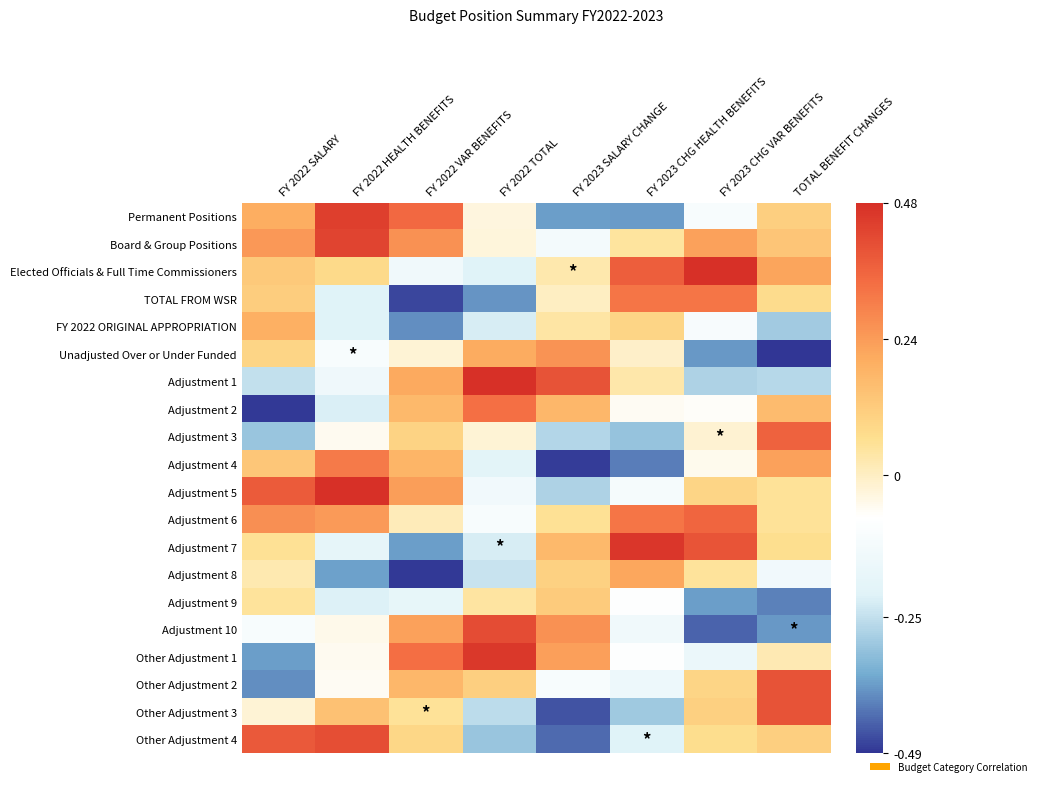

Reading right to left, list all the values displayed in this chart.

Permanent Positions: TOTAL BENEFIT CHANGES=0.1	FY 2023 CHG VAR BENEFITS=-0.1	FY 2023 CHG HEALTH BENEFITS=-0.4	FY 2023 SALARY CHANGE=-0.4	FY 2022 TOTAL=-0.0	FY 2022 VAR BENEFITS=0.4	FY 2022 HEALTH BENEFITS=0.4	FY 2022 SALARY=0.2
Board & Group Positions: TOTAL BENEFIT CHANGES=0.1	FY 2023 CHG VAR BENEFITS=0.2	FY 2023 CHG HEALTH BENEFITS=0.0	FY 2023 SALARY CHANGE=-0.1	FY 2022 TOTAL=-0.0	FY 2022 VAR BENEFITS=0.3	FY 2022 HEALTH BENEFITS=0.4	FY 2022 SALARY=0.2
Elected Officials & Full Time Commissioners: TOTAL BENEFIT CHANGES=0.2	FY 2023 CHG VAR BENEFITS=0.5	FY 2023 CHG HEALTH BENEFITS=0.4	FY 2023 SALARY CHANGE=0.0	FY 2022 TOTAL=-0.2	FY 2022 VAR BENEFITS=-0.1	FY 2022 HEALTH BENEFITS=0.1	FY 2022 SALARY=0.1
TOTAL FROM WSR: TOTAL BENEFIT CHANGES=0.1	FY 2023 CHG VAR BENEFITS=0.3	FY 2023 CHG HEALTH BENEFITS=0.3	FY 2023 SALARY CHANGE=-0.0	FY 2022 TOTAL=-0.4	FY 2022 VAR BENEFITS=-0.5	FY 2022 HEALTH BENEFITS=-0.2	FY 2022 SALARY=0.1
FY 2022 ORIGINAL APPROPRIATION: TOTAL BENEFIT CHANGES=-0.3	FY 2023 CHG VAR BENEFITS=-0.1	FY 2023 CHG HEALTH BENEFITS=0.1	FY 2023 SALARY CHANGE=0.0	FY 2022 TOTAL=-0.2	FY 2022 VAR BENEFITS=-0.4	FY 2022 HEALTH BENEFITS=-0.2	FY 2022 SALARY=0.2
Unadjusted Over or Under Funded: TOTAL BENEFIT CHANGES=-0.5	FY 2023 CHG VAR BENEFITS=-0.4	FY 2023 CHG HEALTH BENEFITS=-0.0	FY 2023 SALARY CHANGE=0.3	FY 2022 TOTAL=0.2	FY 2022 VAR BENEFITS=-0.0	FY 2022 HEALTH BENEFITS=-0.1	FY 2022 SALARY=0.1
Adjustment 1: TOTAL BENEFIT CHANGES=-0.3	FY 2023 CHG VAR BENEFITS=-0.3	FY 2023 CHG HEALTH BENEFITS=0.0	FY 2023 SALARY CHANGE=0.4	FY 2022 TOTAL=0.5	FY 2022 VAR BENEFITS=0.2	FY 2022 HEALTH BENEFITS=-0.1	FY 2022 SALARY=-0.3
Adjustment 2: TOTAL BENEFIT CHANGES=0.2	FY 2023 CHG VAR BENEFITS=-0.1	FY 2023 CHG HEALTH BENEFITS=-0.1	FY 2023 SALARY CHANGE=0.2	FY 2022 TOTAL=0.3	FY 2022 VAR BENEFITS=0.2	FY 2022 HEALTH BENEFITS=-0.2	FY 2022 SALARY=-0.5
Adjustment 3: TOTAL BENEFIT CHANGES=0.4	FY 2023 CHG VAR BENEFITS=-0.0	FY 2023 CHG HEALTH BENEFITS=-0.3	FY 2023 SALARY CHANGE=-0.3	FY 2022 TOTAL=-0.0	FY 2022 VAR BENEFITS=0.1	FY 2022 HEALTH BENEFITS=-0.1	FY 2022 SALARY=-0.3
Adjustment 4: TOTAL BENEFIT CHANGES=0.2	FY 2023 CHG VAR BENEFITS=-0.1	FY 2023 CHG HEALTH BENEFITS=-0.4	FY 2023 SALARY CHANGE=-0.5	FY 2022 TOTAL=-0.2	FY 2022 VAR BENEFITS=0.2	FY 2022 HEALTH BENEFITS=0.3	FY 2022 SALARY=0.1
Adjustment 5: TOTAL BENEFIT CHANGES=0.1	FY 2023 CHG VAR BENEFITS=0.1	FY 2023 CHG HEALTH BENEFITS=-0.1	FY 2023 SALARY CHANGE=-0.3	FY 2022 TOTAL=-0.1	FY 2022 VAR BENEFITS=0.2	FY 2022 HEALTH BENEFITS=0.5	FY 2022 SALARY=0.4
Adjustment 6: TOTAL BENEFIT CHANGES=0.1	FY 2023 CHG VAR BENEFITS=0.4	FY 2023 CHG HEALTH BENEFITS=0.3	FY 2023 SALARY CHANGE=0.1	FY 2022 TOTAL=-0.1	FY 2022 VAR BENEFITS=0.0	FY 2022 HEALTH BENEFITS=0.2	FY 2022 SALARY=0.3
Adjustment 7: TOTAL BENEFIT CHANGES=0.1	FY 2023 CHG VAR BENEFITS=0.4	FY 2023 CHG HEALTH BENEFITS=0.5	FY 2023 SALARY CHANGE=0.2	FY 2022 TOTAL=-0.2	FY 2022 VAR BENEFITS=-0.4	FY 2022 HEALTH BENEFITS=-0.2	FY 2022 SALARY=0.1
Adjustment 8: TOTAL BENEFIT CHANGES=-0.1	FY 2023 CHG VAR BENEFITS=0.0	FY 2023 CHG HEALTH BENEFITS=0.2	FY 2023 SALARY CHANGE=0.1	FY 2022 TOTAL=-0.2	FY 2022 VAR BENEFITS=-0.5	FY 2022 HEALTH BENEFITS=-0.4	FY 2022 SALARY=0.0
Adjustment 9: TOTAL BENEFIT CHANGES=-0.4	FY 2023 CHG VAR BENEFITS=-0.4	FY 2023 CHG HEALTH BENEFITS=-0.1	FY 2023 SALARY CHANGE=0.1	FY 2022 TOTAL=0.0	FY 2022 VAR BENEFITS=-0.2	FY 2022 HEALTH BENEFITS=-0.2	FY 2022 SALARY=0.0
Adjustment 10: TOTAL BENEFIT CHANGES=-0.4	FY 2023 CHG VAR BENEFITS=-0.4	FY 2023 CHG HEALTH BENEFITS=-0.1	FY 2023 SALARY CHANGE=0.3	FY 2022 TOTAL=0.4	FY 2022 VAR BENEFITS=0.2	FY 2022 HEALTH BENEFITS=-0.0	FY 2022 SALARY=-0.1
Other Adjustment 1: TOTAL BENEFIT CHANGES=0.0	FY 2023 CHG VAR BENEFITS=-0.2	FY 2023 CHG HEALTH BENEFITS=-0.1	FY 2023 SALARY CHANGE=0.2	FY 2022 TOTAL=0.5	FY 2022 VAR BENEFITS=0.3	FY 2022 HEALTH BENEFITS=-0.1	FY 2022 SALARY=-0.4
Other Adjustment 2: TOTAL BENEFIT CHANGES=0.4	FY 2023 CHG VAR BENEFITS=0.1	FY 2023 CHG HEALTH BENEFITS=-0.2	FY 2023 SALARY CHANGE=-0.1	FY 2022 TOTAL=0.1	FY 2022 VAR BENEFITS=0.2	FY 2022 HEALTH BENEFITS=-0.1	FY 2022 SALARY=-0.4
Other Adjustment 3: TOTAL BENEFIT CHANGES=0.4	FY 2023 CHG VAR BENEFITS=0.1	FY 2023 CHG HEALTH BENEFITS=-0.3	FY 2023 SALARY CHANGE=-0.5	FY 2022 TOTAL=-0.3	FY 2022 VAR BENEFITS=0.1	FY 2022 HEALTH BENEFITS=0.1	FY 2022 SALARY=-0.0
Other Adjustment 4: TOTAL BENEFIT CHANGES=0.1	FY 2023 CHG VAR BENEFITS=0.1	FY 2023 CHG HEALTH BENEFITS=-0.2	FY 2023 SALARY CHANGE=-0.4	FY 2022 TOTAL=-0.3	FY 2022 VAR BENEFITS=0.1	FY 2022 HEALTH BENEFITS=0.4	FY 2022 SALARY=0.4